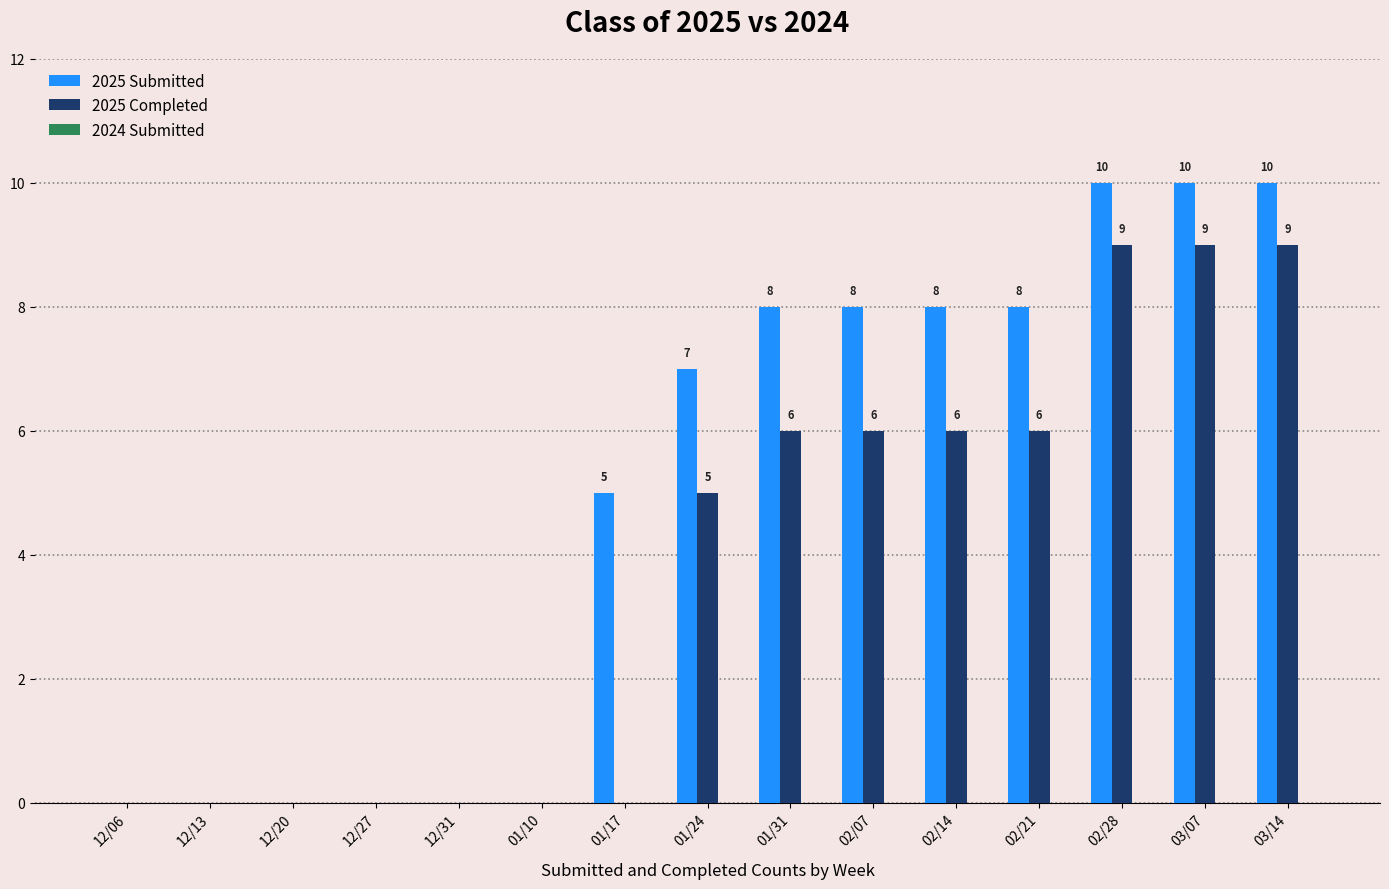

What is the sum of all 2025 Submitted values?

74